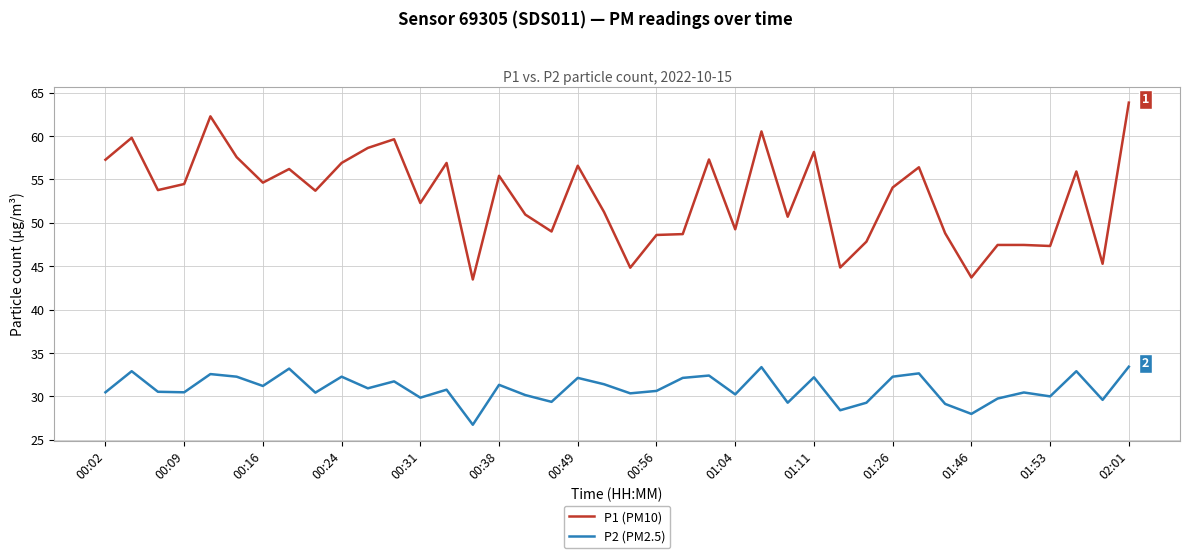

What are all the series names shown in the legend?

P1 (PM10), P2 (PM2.5)